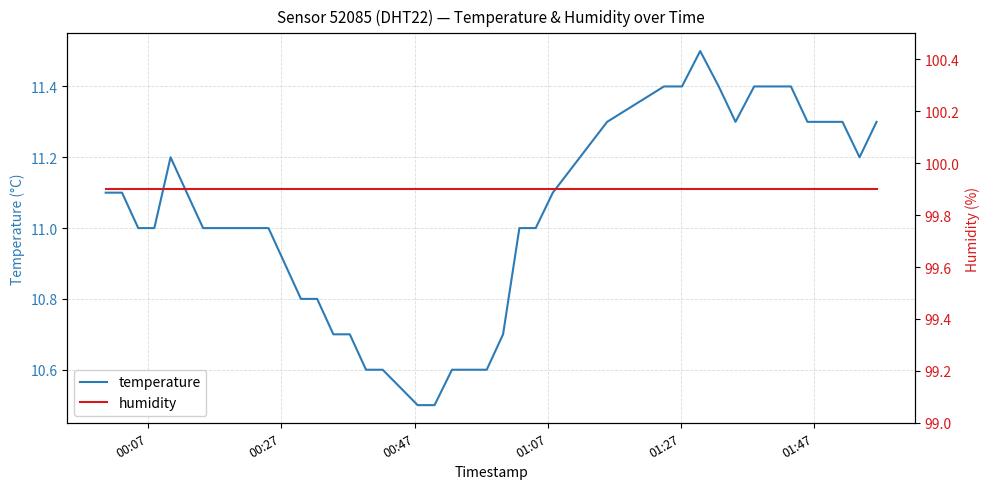

True or false: humidity and temperature cross at least once.

False